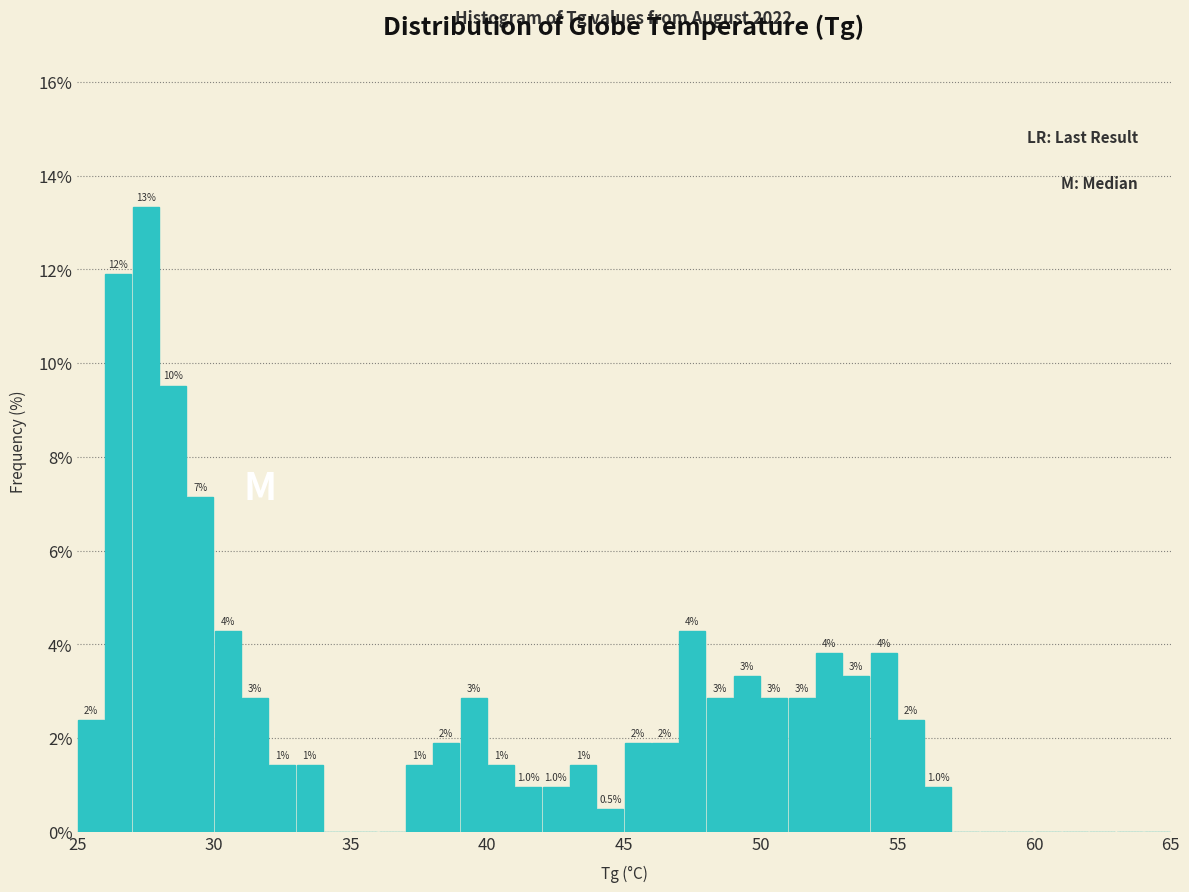

Around what value on the x-axis is the tallest bar? Give the approximate position of its centre, as read against the axis.

27.5